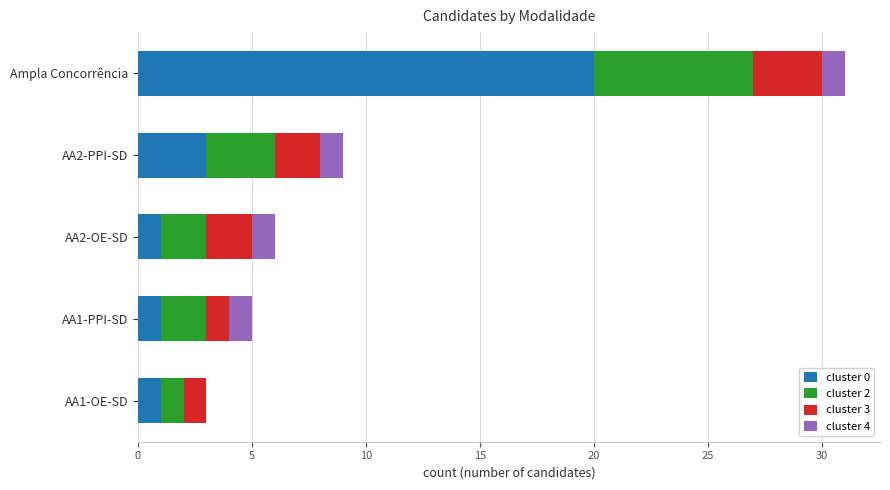

Which category has the highest value in the cluster 0 series?

Ampla Concorrência